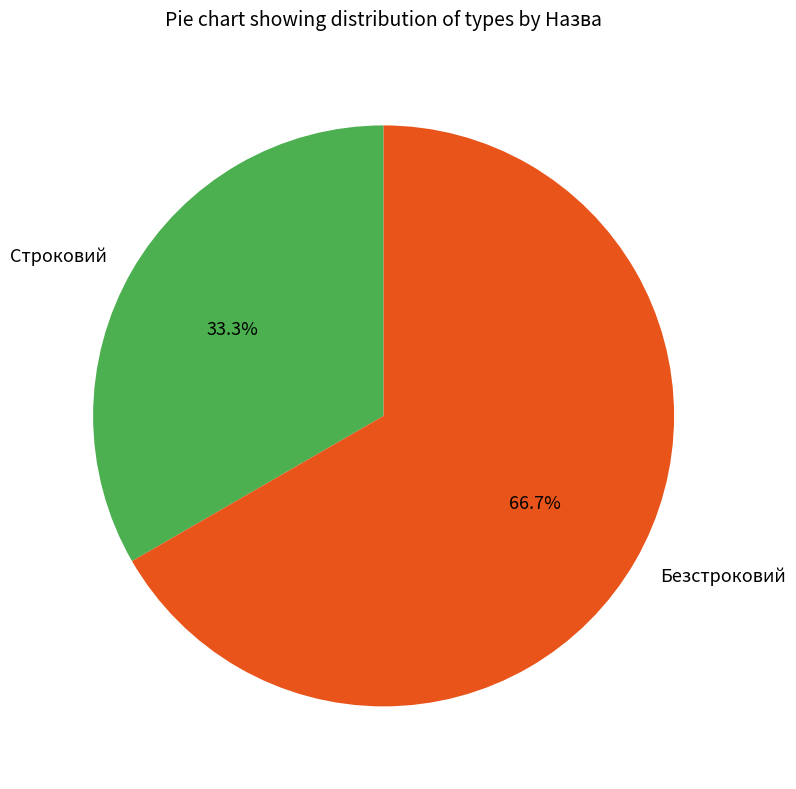

How many slices are in this pie chart?

2